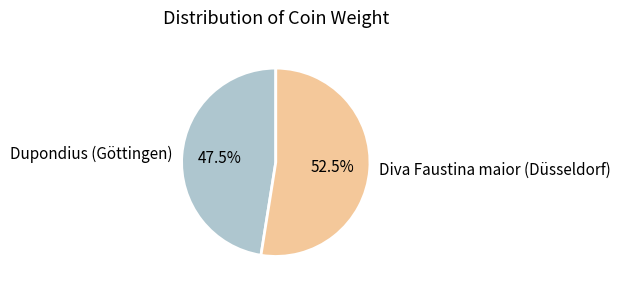

How many segments does this pie chart have?

2